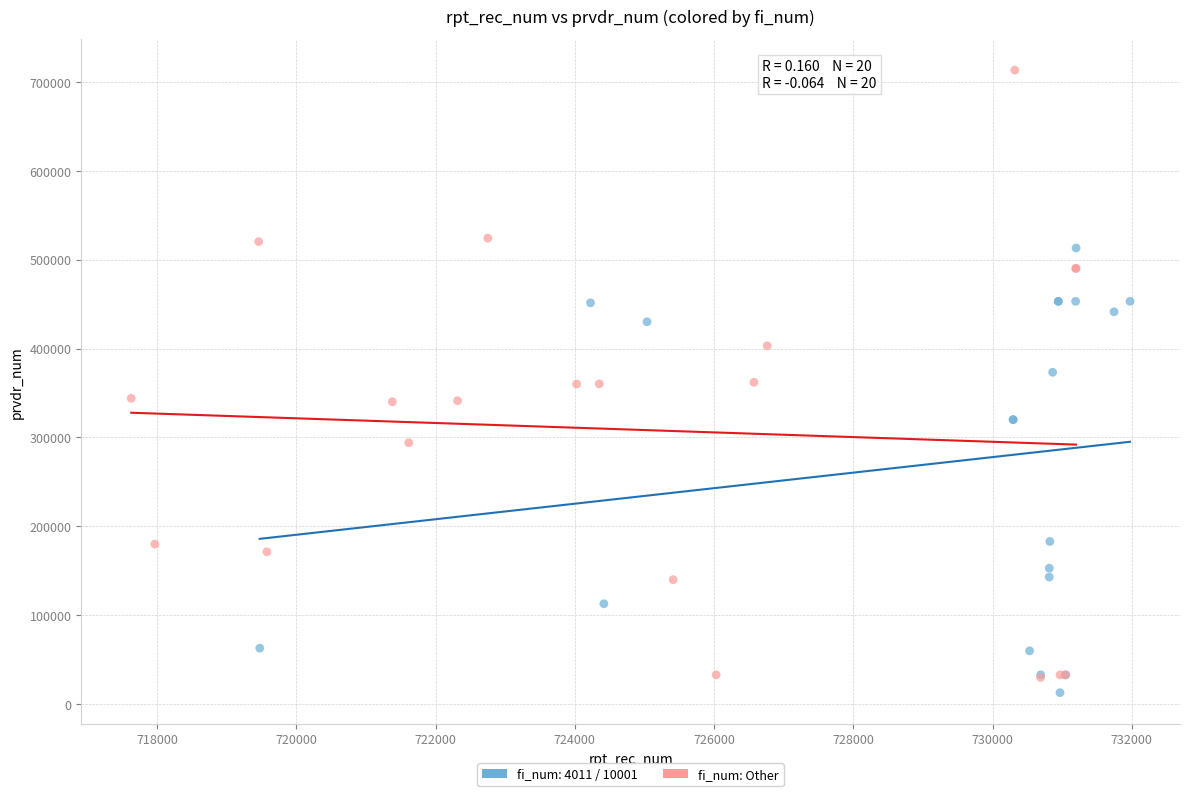

Which series has the largest Y range (max minus min)?

fi_num: Other